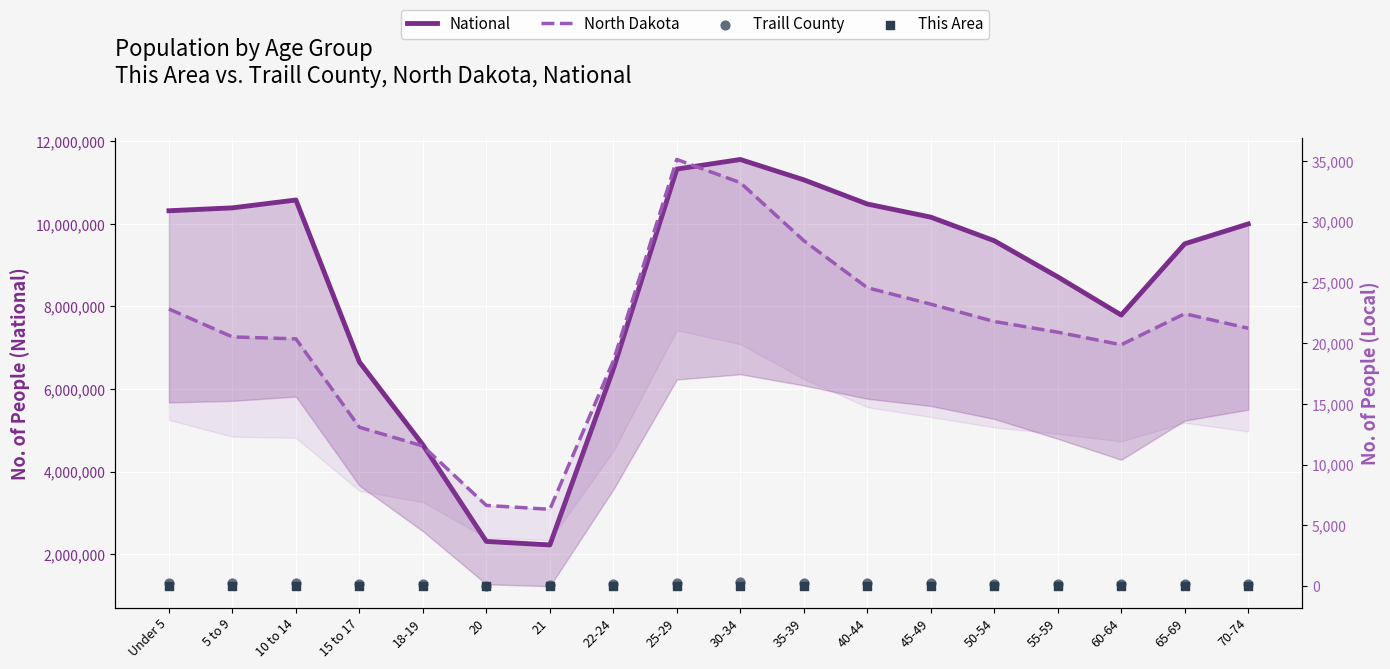

Which series reaches the maximum Y coordinate?

National